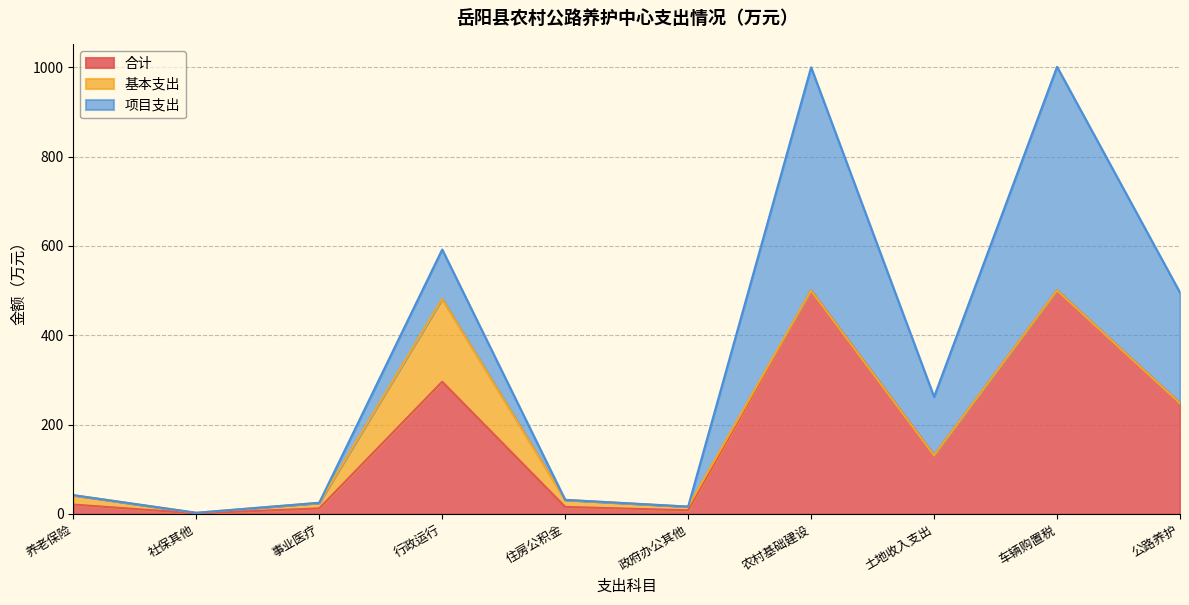

Rank the series at 其他社会保障和就业支出 from highest to lowest value.

合计, 基本支出, 项目支出